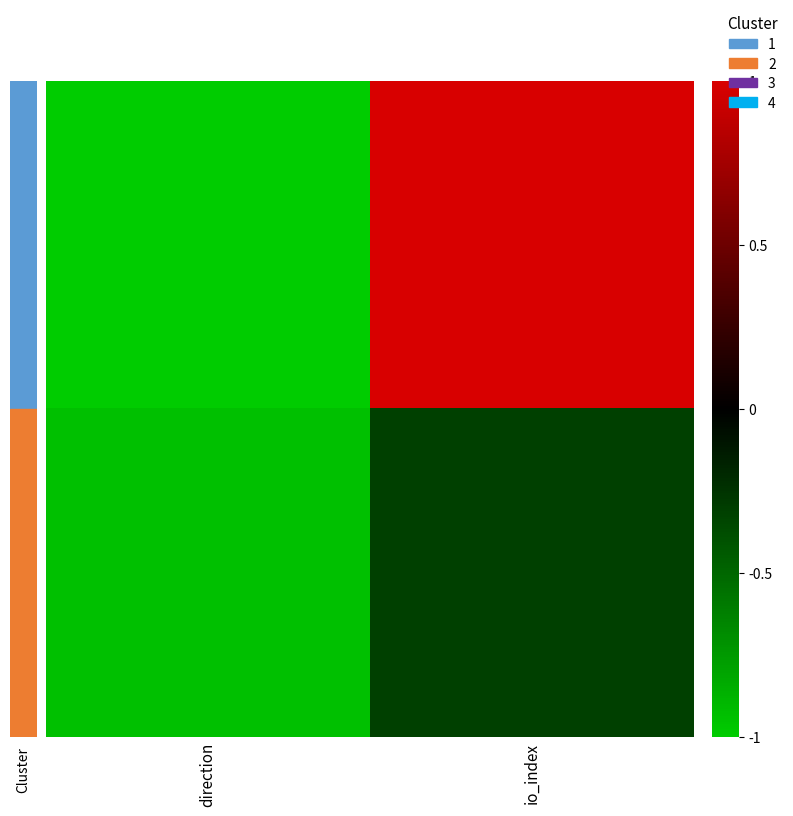

At how many categories does at least one series exceed 0?

1